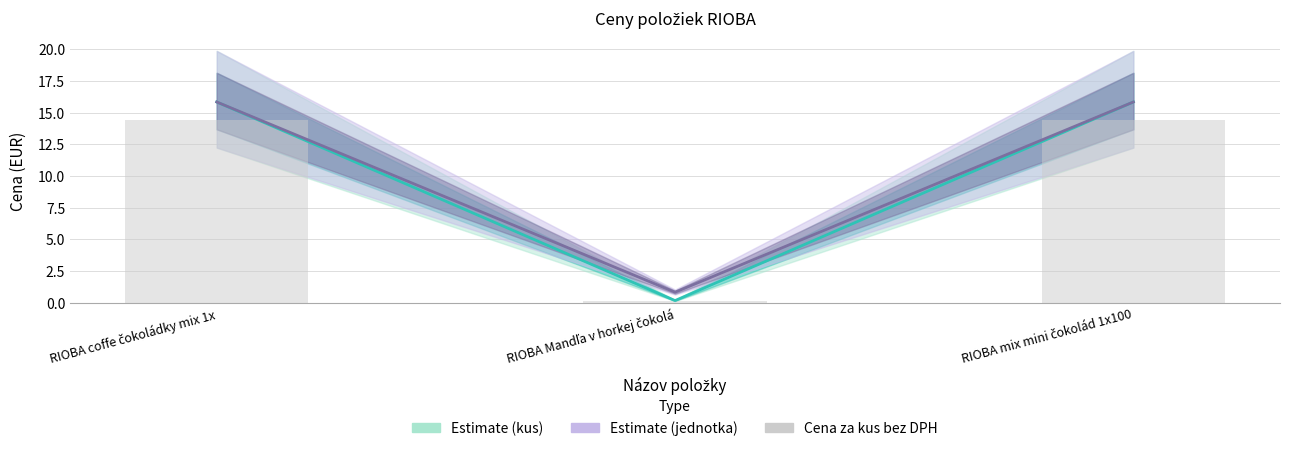

How many distinct data groups are displayed?

3